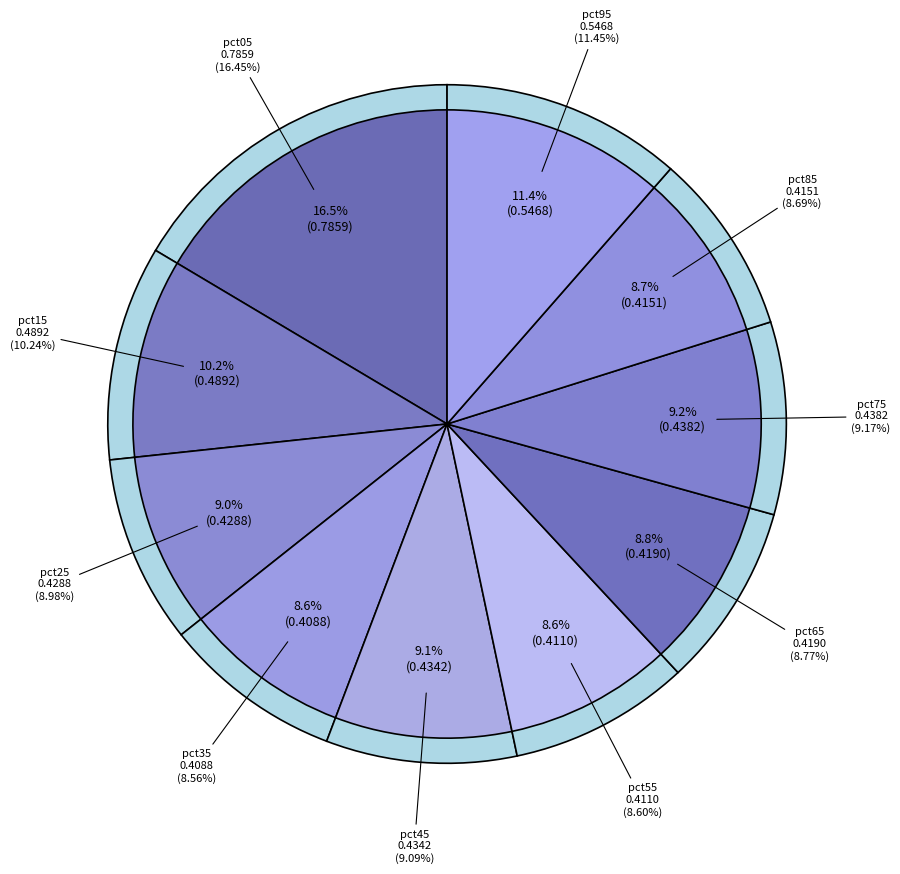

Between pct05 and pct35, which is larger?

pct05